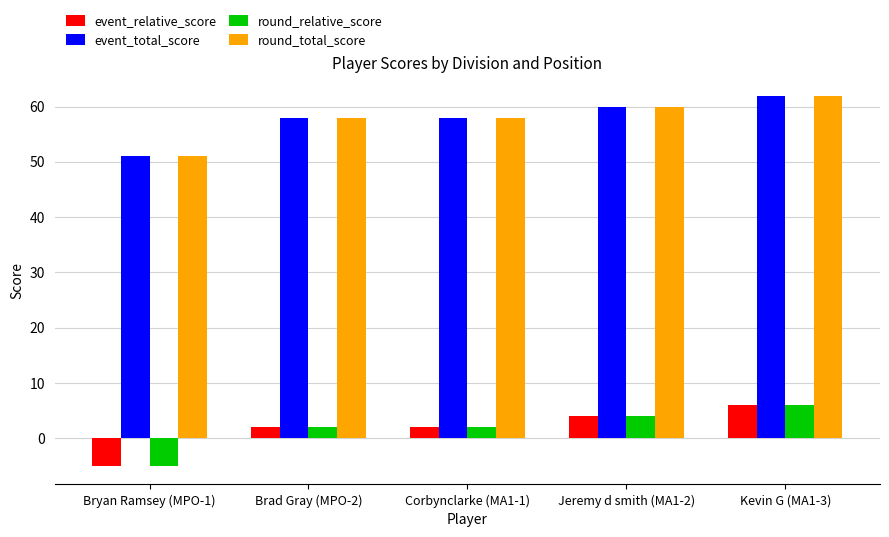

Count the number of data series in this chart.

4